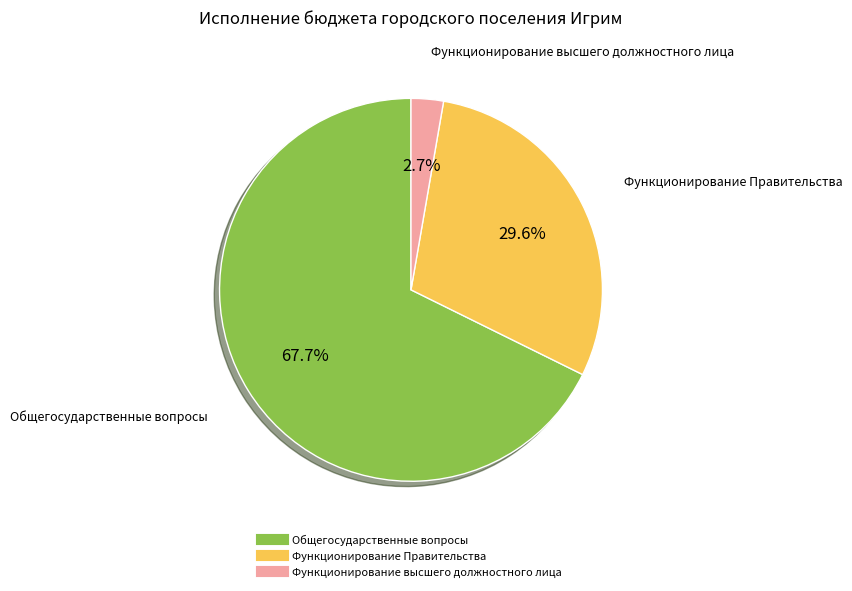

What is the largest slice in the pie chart?

Общегосударственные вопросы